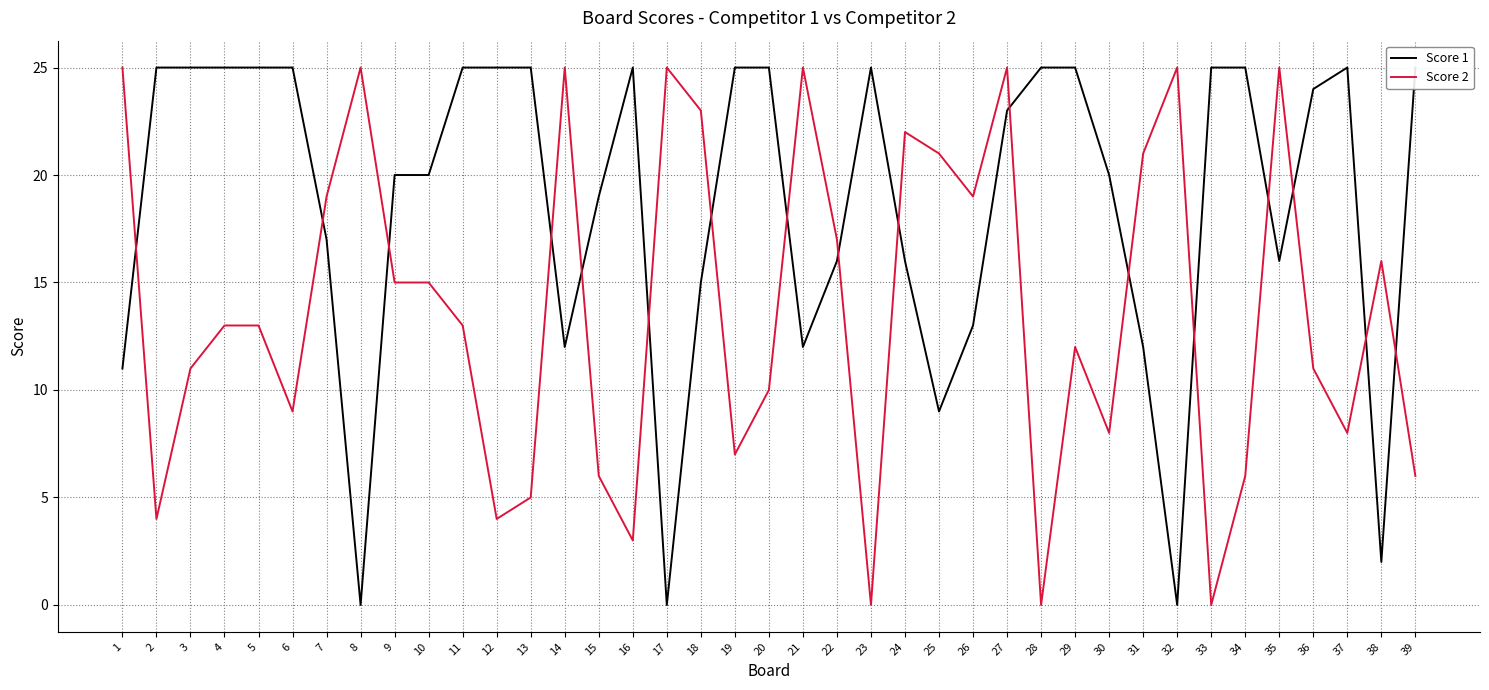

How many interior local peaks does the Score 1 series have?

3